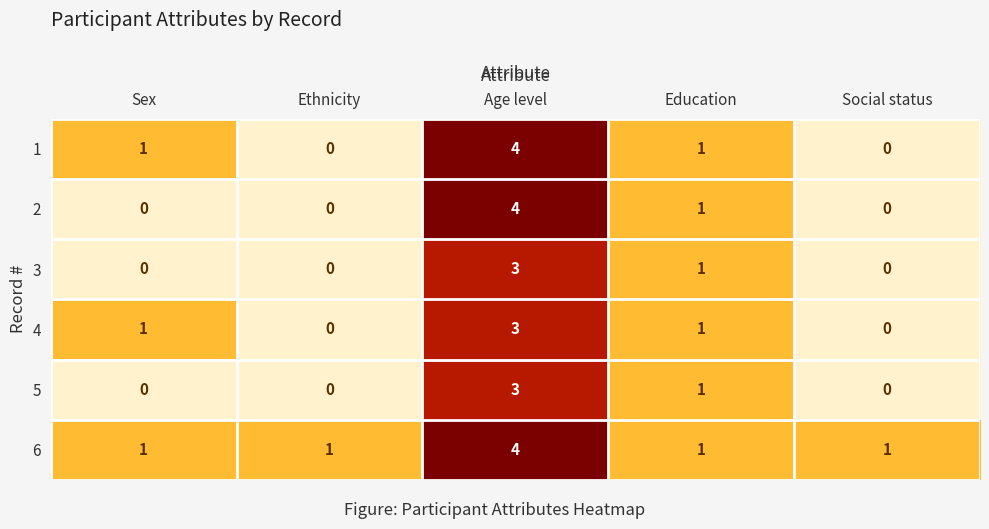

What is the sum of all 6 values?

8